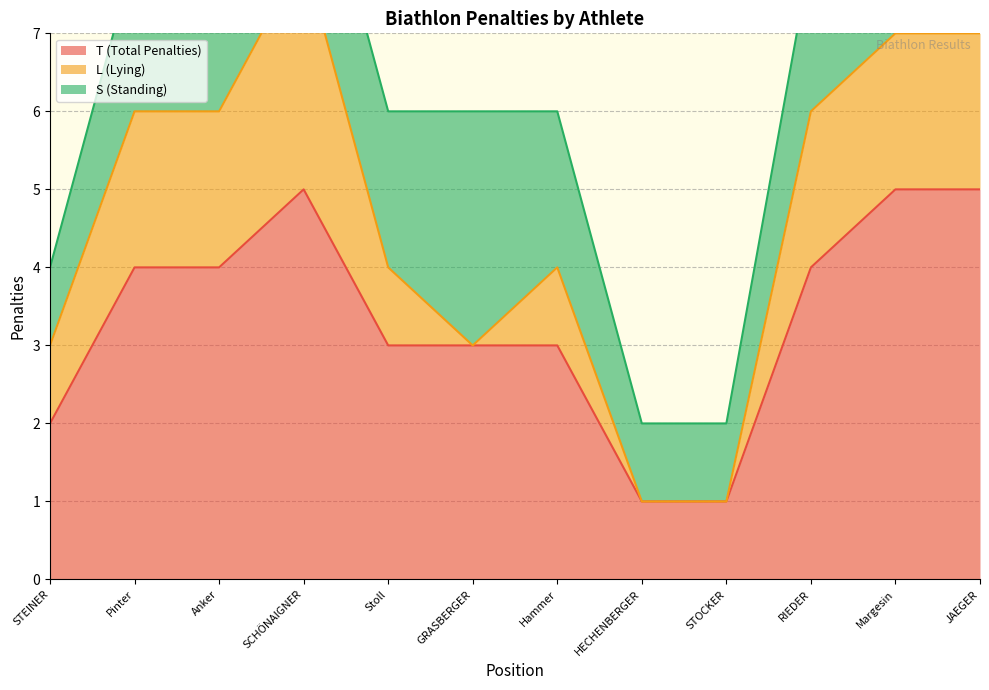

The L (Lying) series shows 3 at SCHÖNAIGNER. True or false?

True